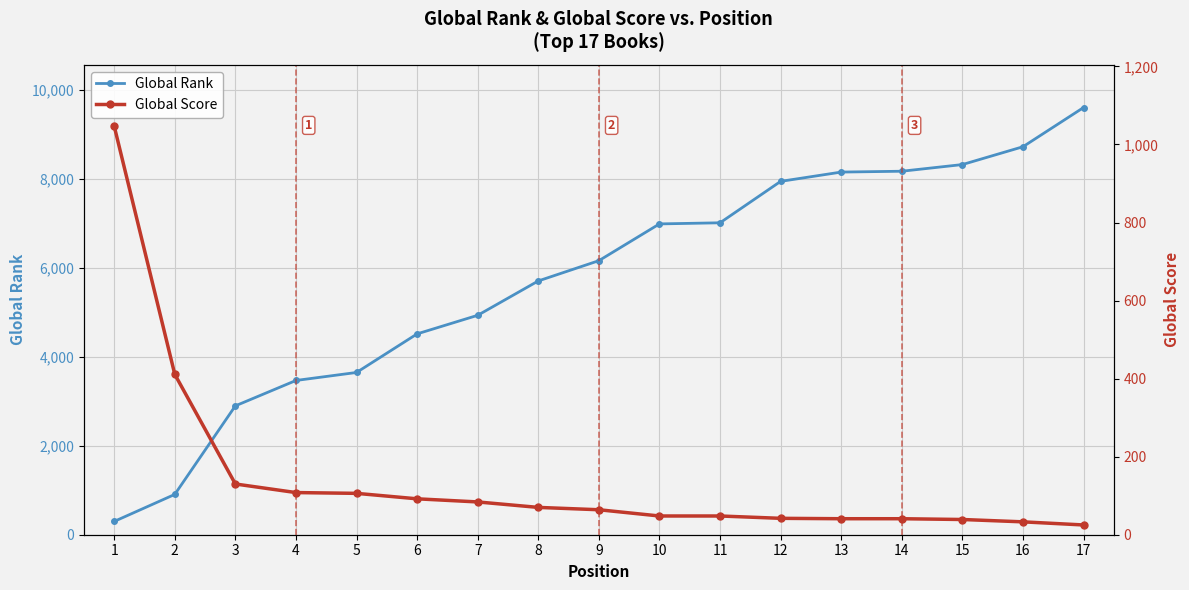

Which series has the widest spread of values?

Global Rank